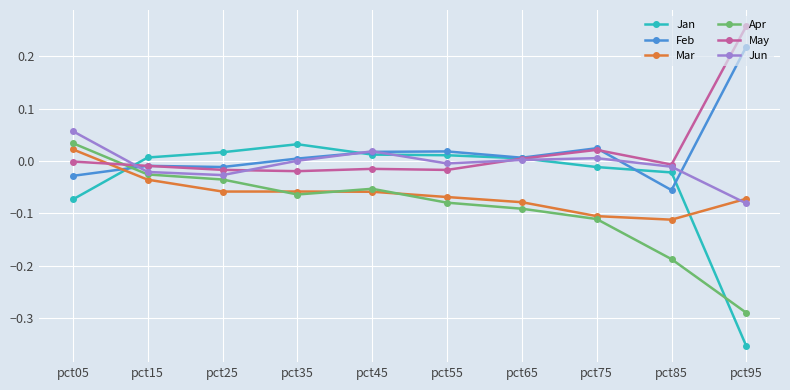

Between pct35 and pct85, which series saw the biggest shift?

Apr